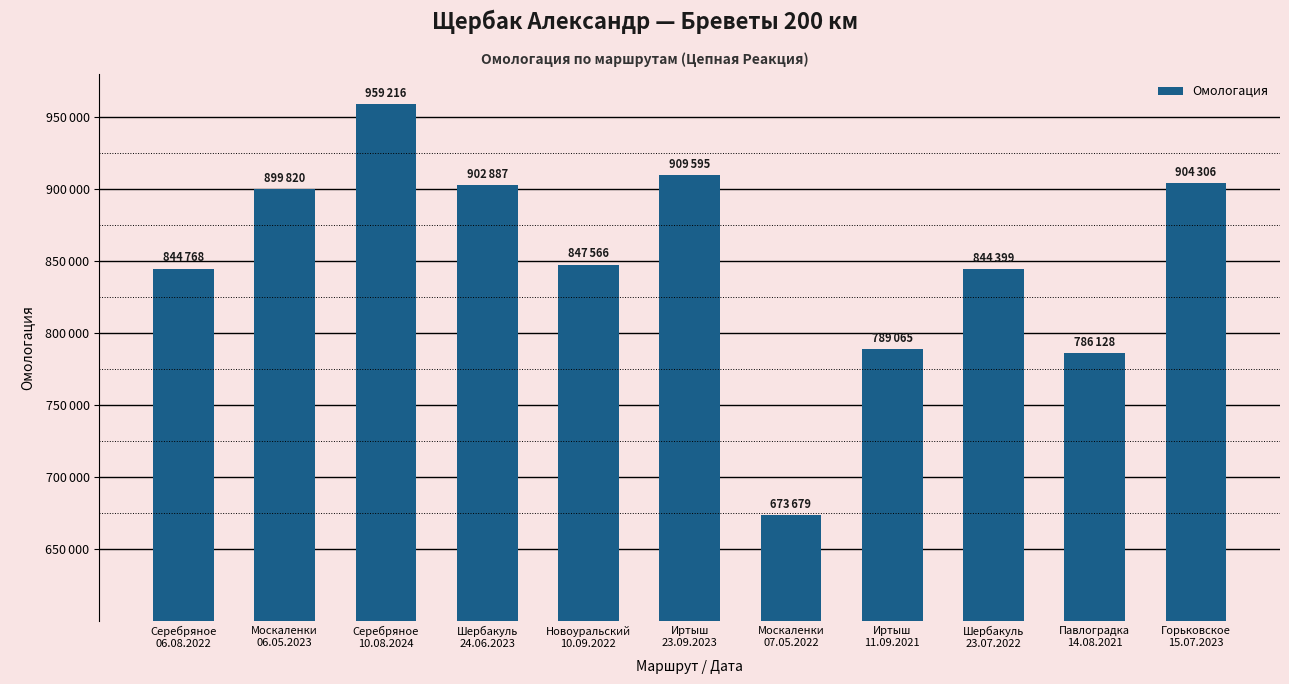

Reading right to left, extract all data points from this chart.

904306	786128	844399	789065	673679	909595	847566	902887	959216	899820	844768